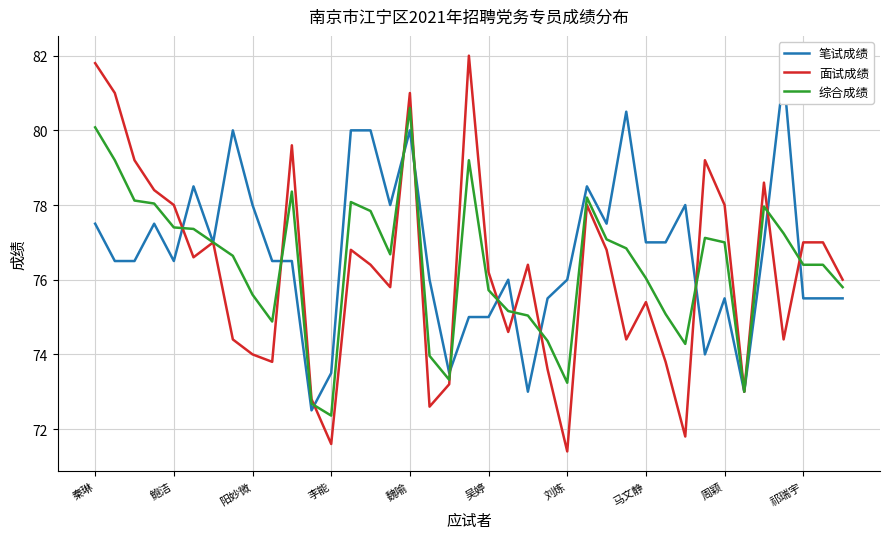

What are all the series names shown in the legend?

笔试成绩, 面试成绩, 综合成绩